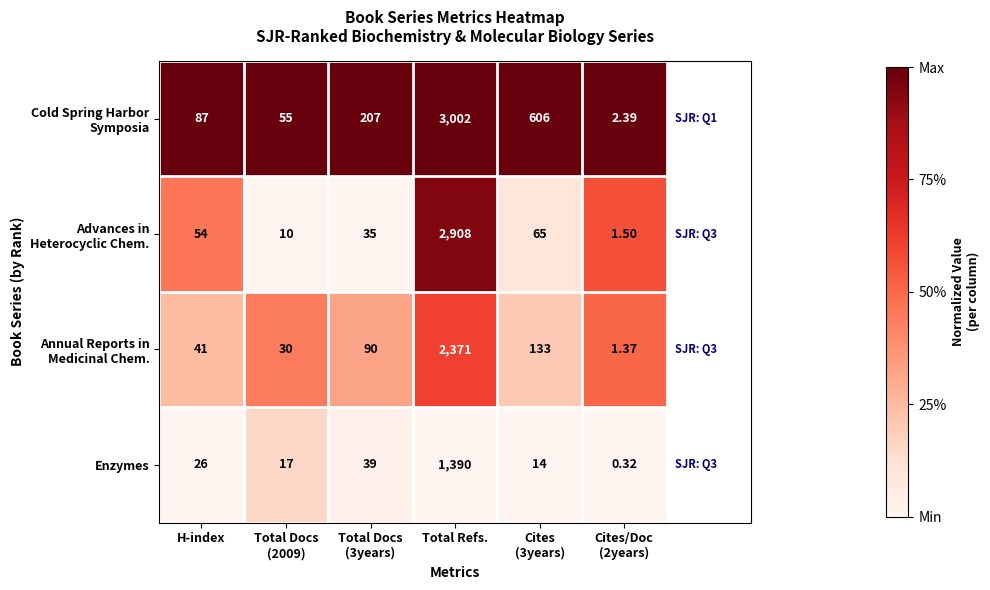

At which label does Enzymes reach its peak?

Total Refs.